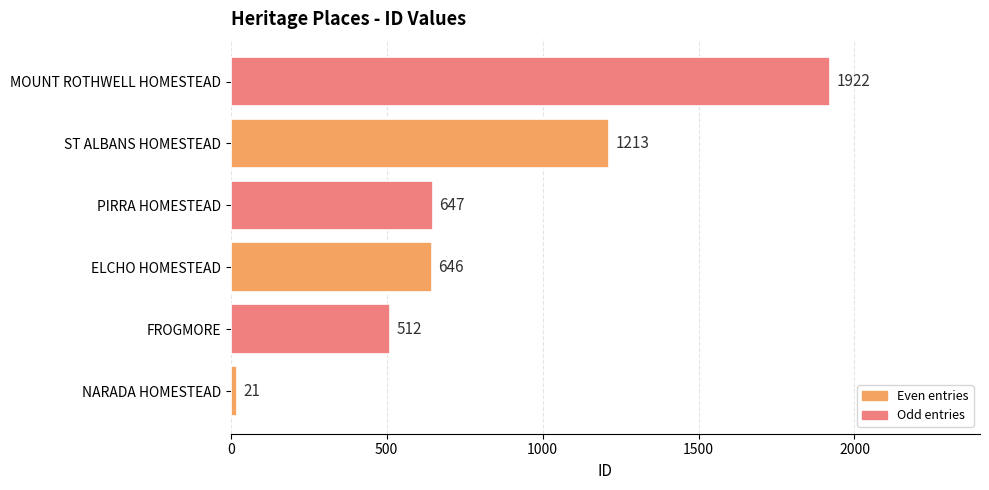

Reading top to bottom, transcribe all the data shown in this chart.

1922	1213	647	646	512	21